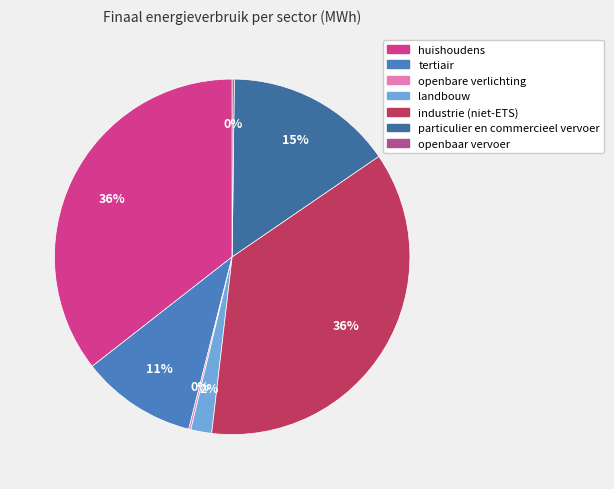

Between openbare verlichting and huishoudens, which is larger?

huishoudens